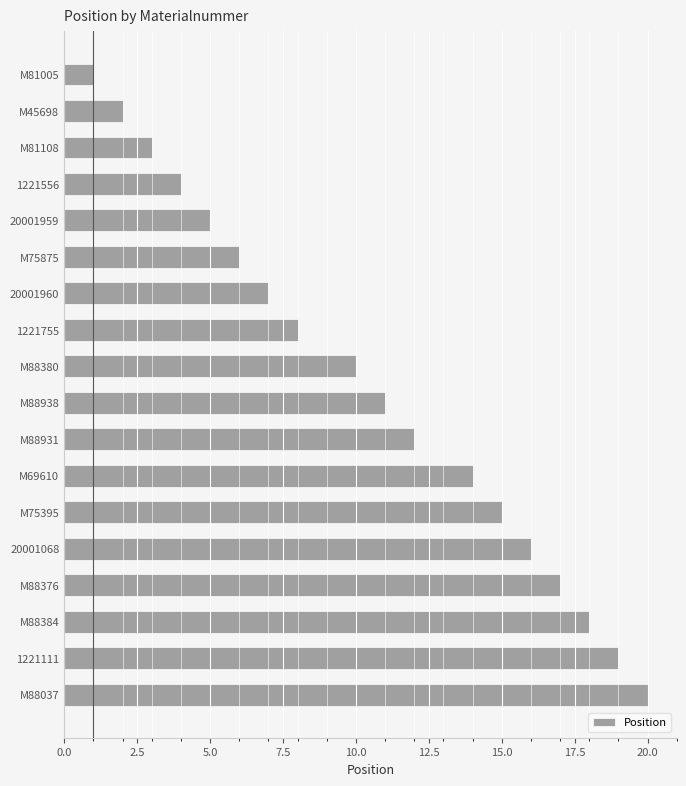

Reading bottom to top, transcribe all the data shown in this chart.

M88037=20	1221111=19	M88384=18	M88376=17	20001068=16	M75395=15	M69610=14	M88931=12	M88938=11	M88380=10	1221755=8	20001960=7	M75875=6	20001959=5	1221556=4	M81108=3	M45698=2	M81005=1